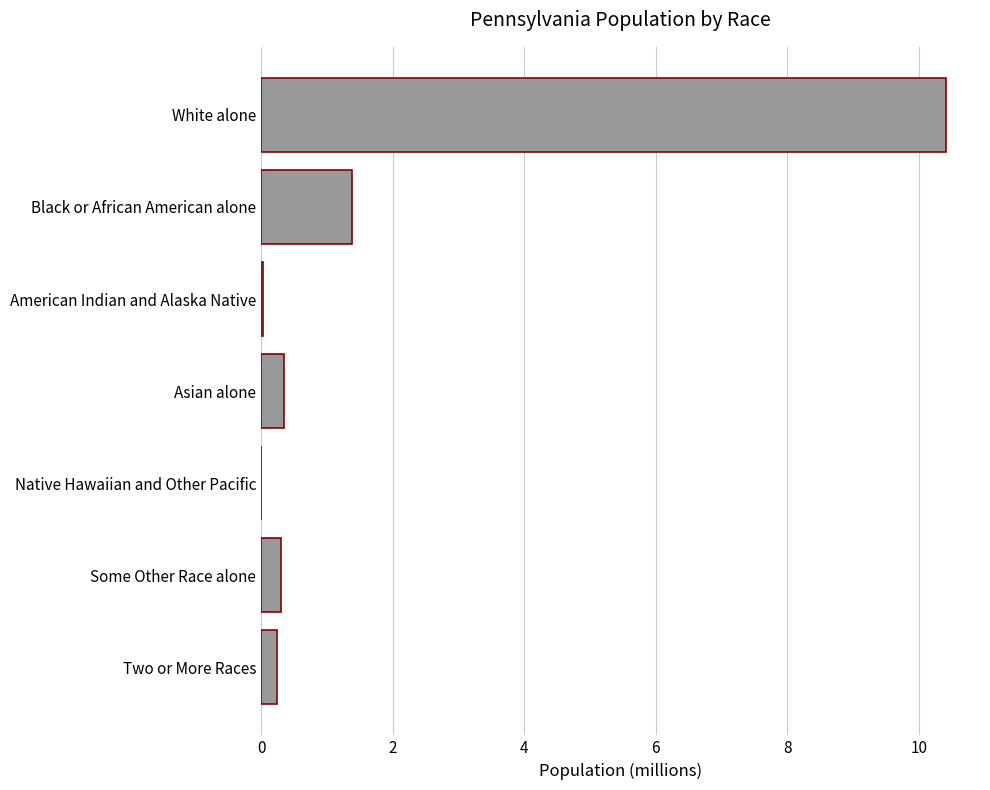

At which category does the chart reach its peak across all series?

White alone